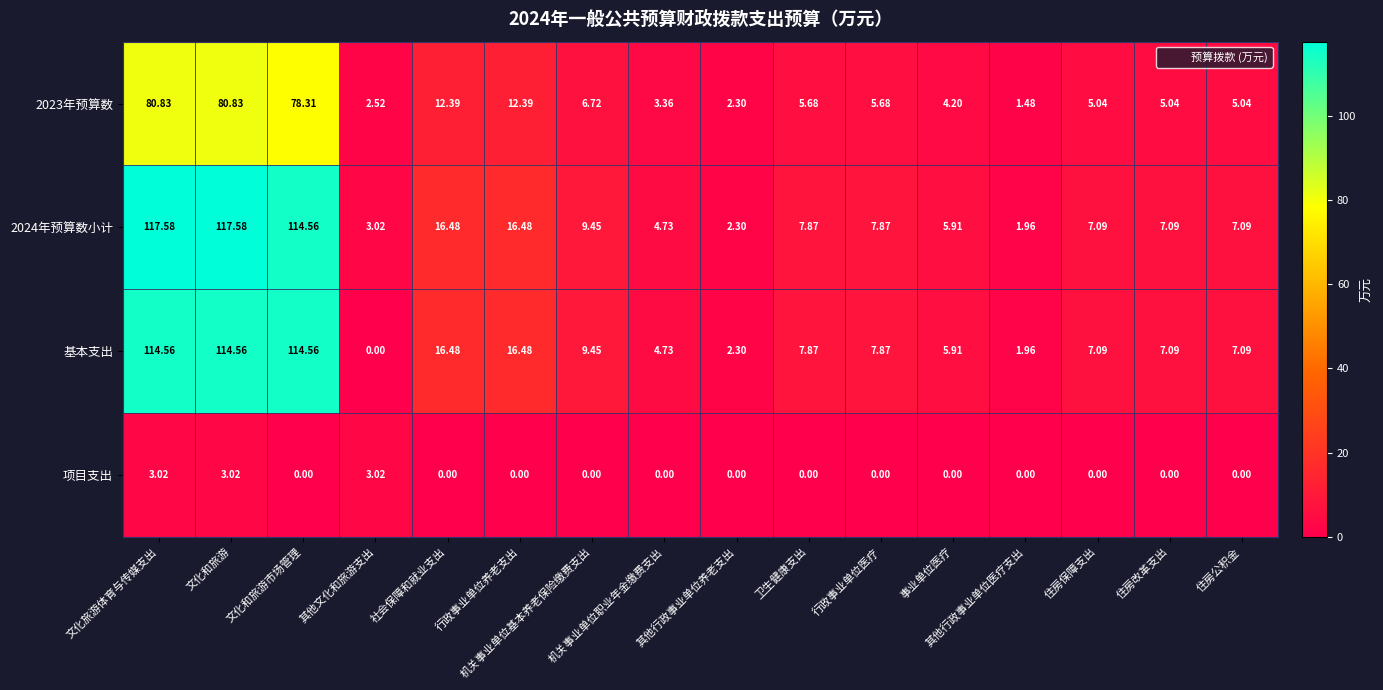

How many data points does each series have?

16